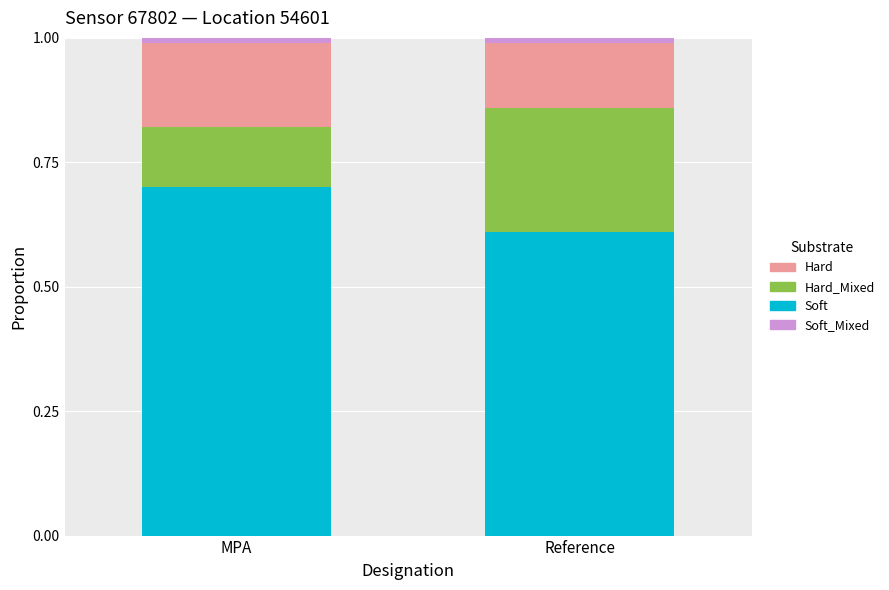

What is the maximum value for Soft?

0.7